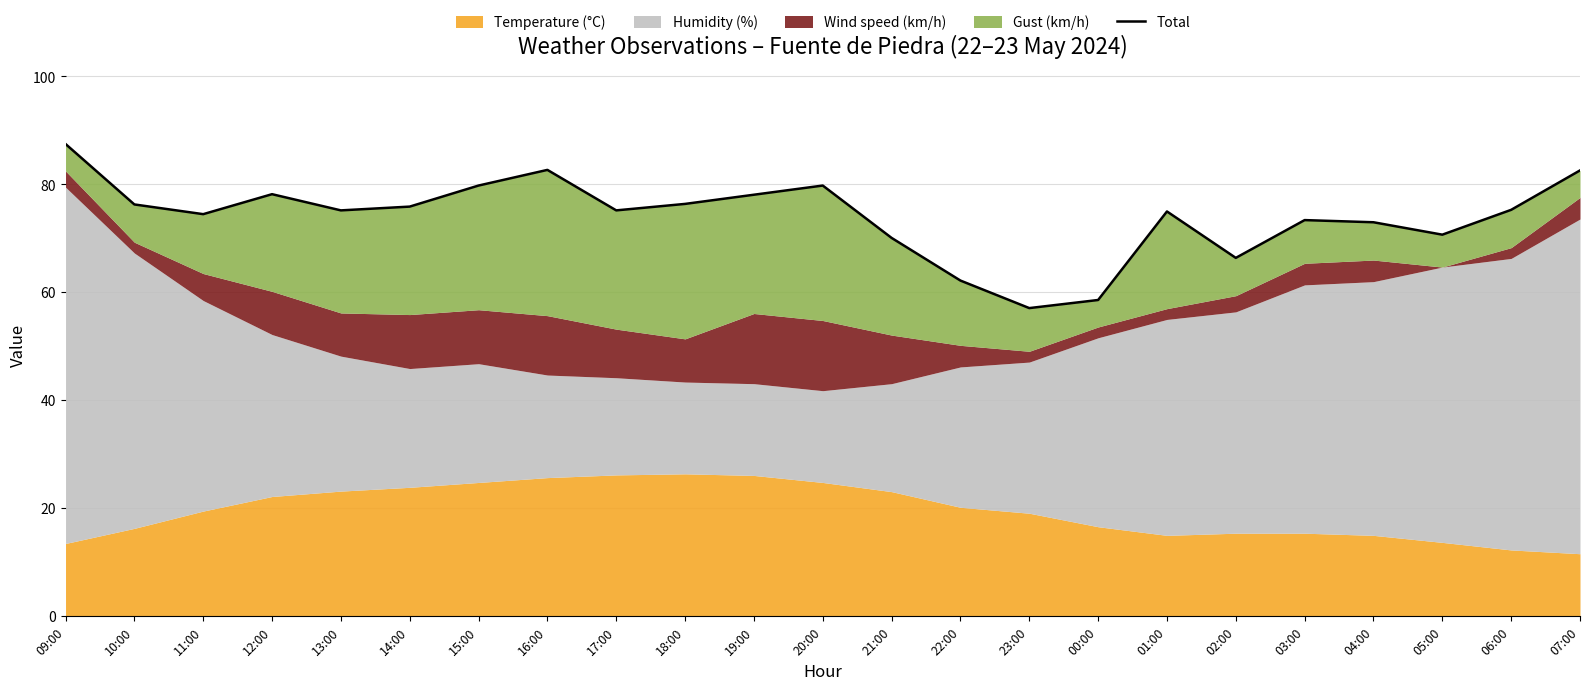

What is the approximate value at 01:00?

75.0